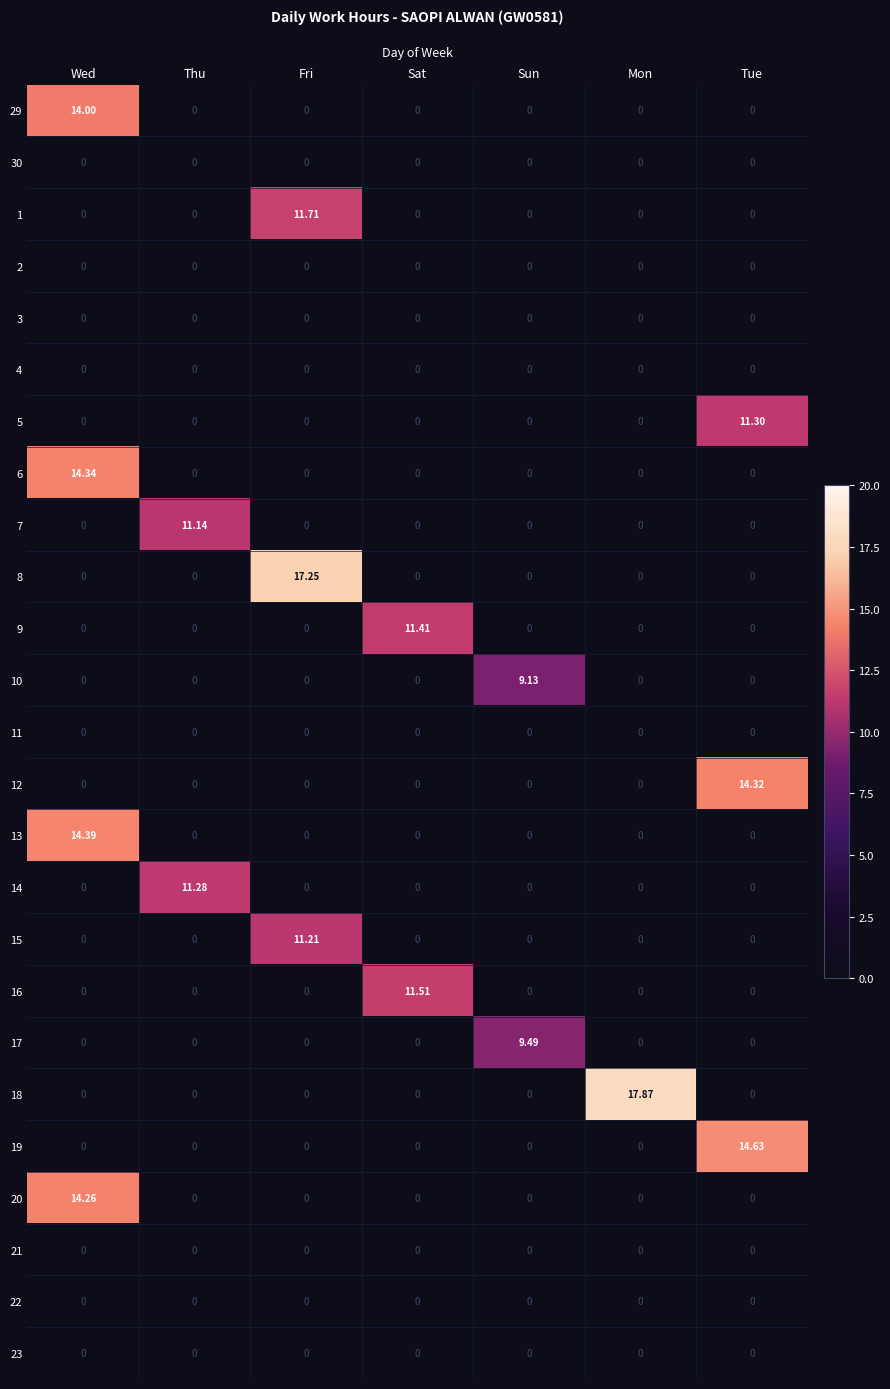

Is the value of 5 at Tue greater than the value of 13 at Mon?

Yes